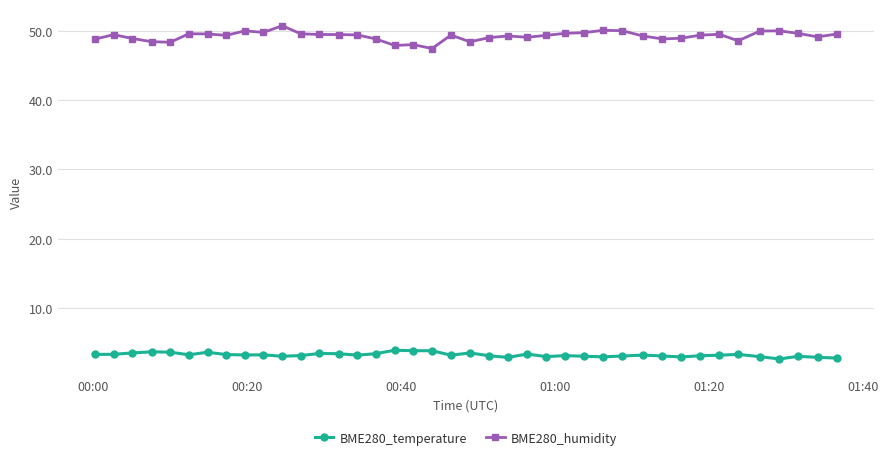

True or false: BME280_humidity and BME280_temperature cross at least once.

False